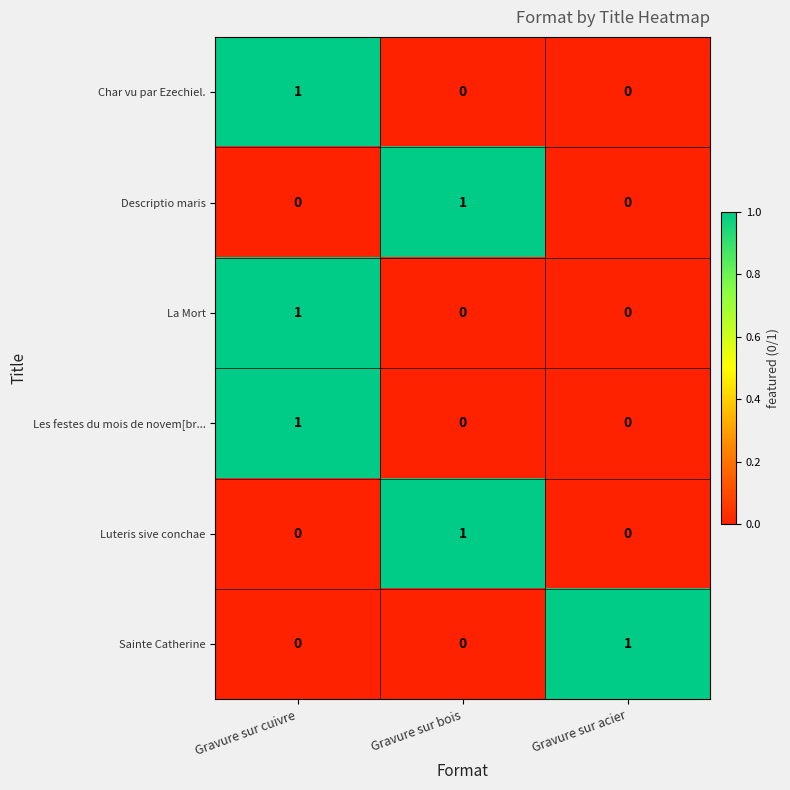

Is it true that Sainte Catherine equals 1 at Gravure sur acier?

True